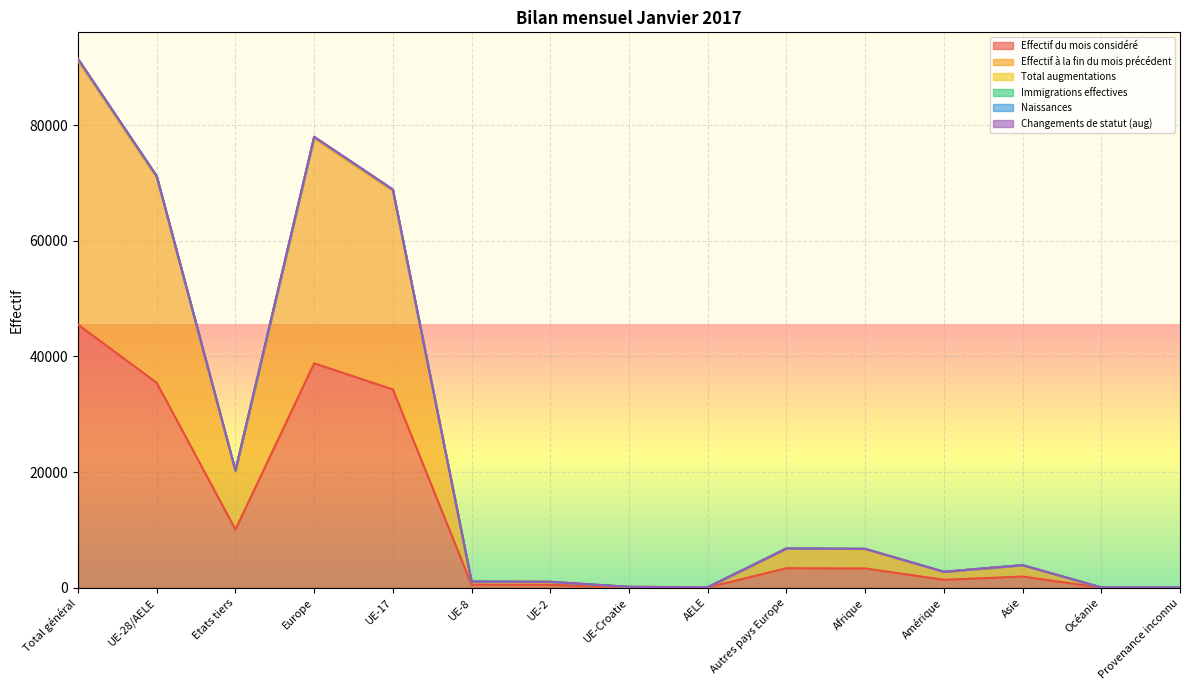

Reading left to right, extract all data points from this chart.

Effectif du mois considéré: 45492	35433	10059	38808	34283	527	507	74	42	3375	3338	1369	1935	26	16
Effectif à la fin du mois précédent: 91289	71064	20225	77848	68749	1062	1020	148	85	6784	6708	2753	3895	52	33
Total augmentations: 91456	71186	20270	77980	68865	1066	1022	148	85	6794	6724	2761	3906	52	33
Immigrations effectives: 91431	71166	20265	77960	68847	1064	1022	148	85	6794	6723	2759	3904	52	33
Naissances: 91393	71141	20252	77930	68822	1064	1022	148	85	6789	6718	2758	3902	52	33
Changements de statut (aug): 91090	70929	20161	77701	68624	1054	1018	148	85	6772	6682	2743	3879	52	33